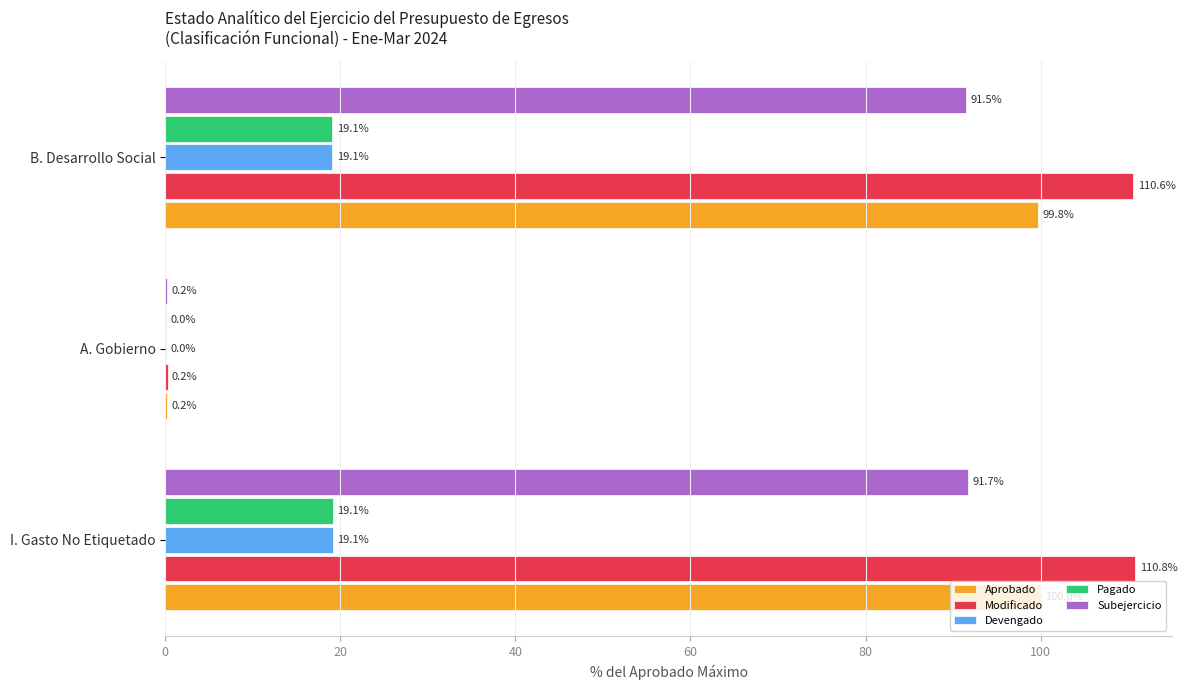

What are all the series names shown in the legend?

Aprobado, Modificado, Devengado, Pagado, Subejercicio